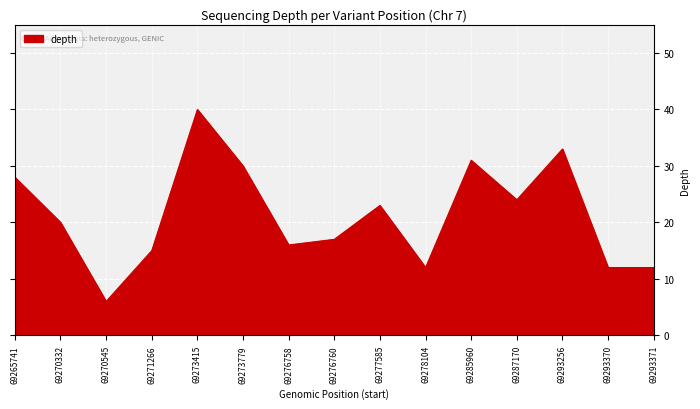

Does the chart have visible grid lines?

Yes